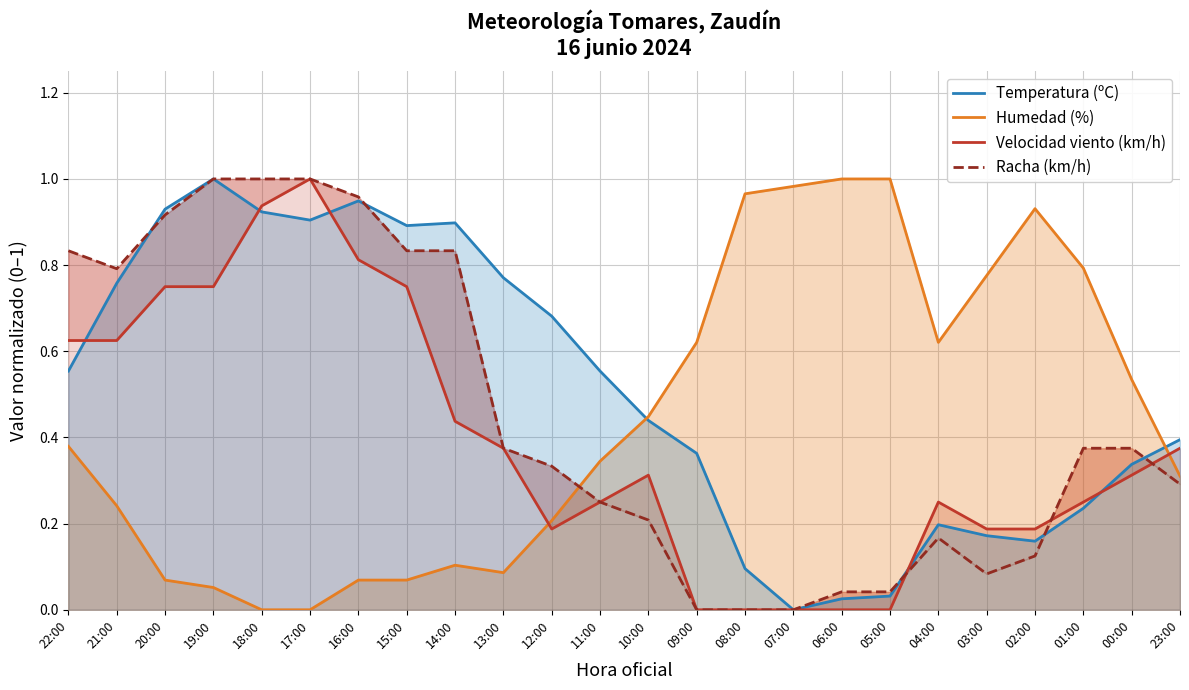

The Velocidad viento (km/h) series shows 0.4 at 13:00. True or false?

True